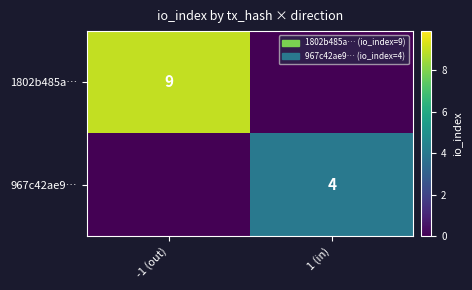

True or false: 967c42ae9… has a value of 4 at 1 (in).

True